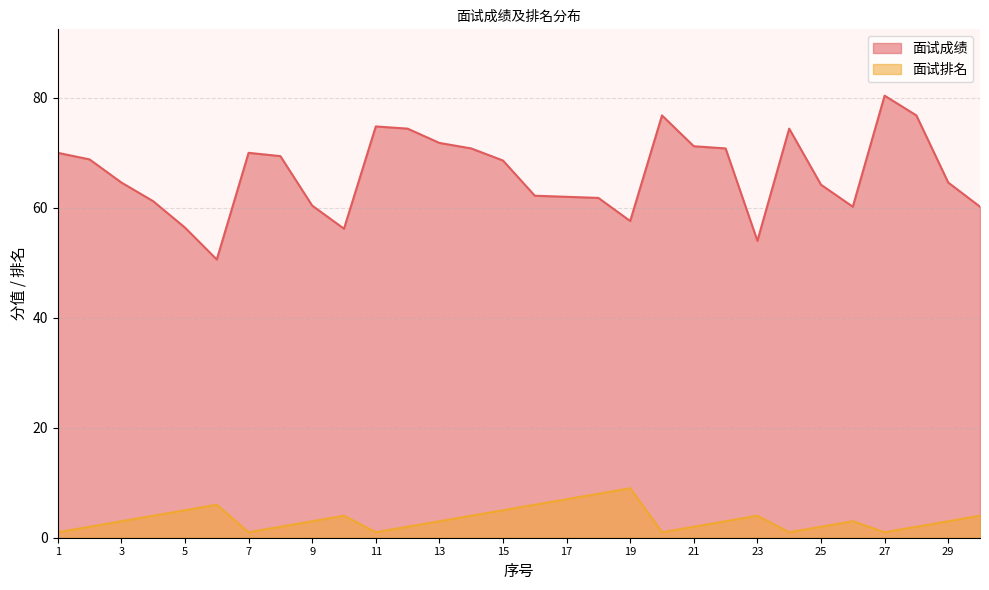

At which category does the chart reach its peak across all series?

27